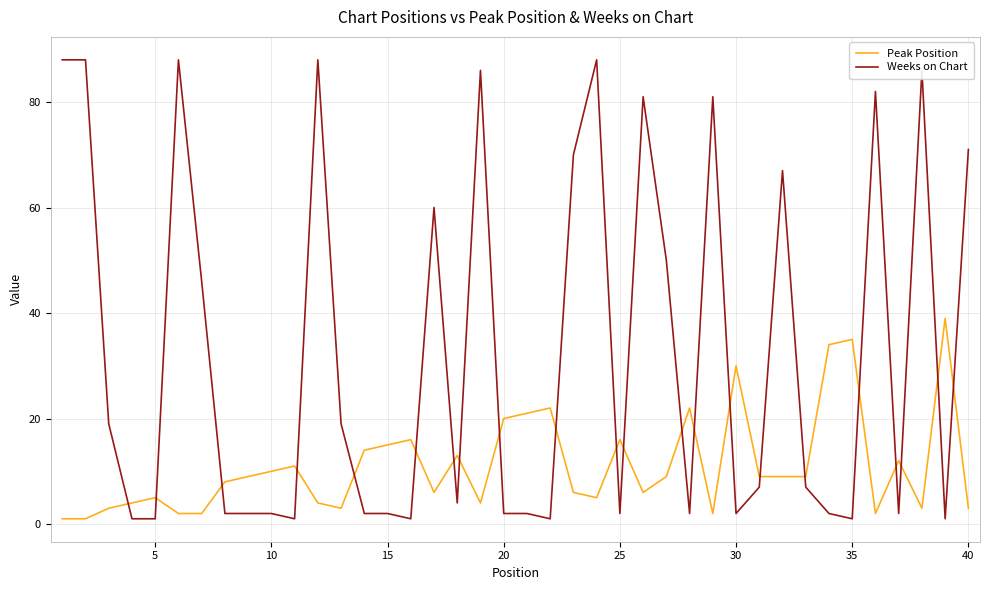

Which series has the largest range (max minus min)?

Weeks on Chart